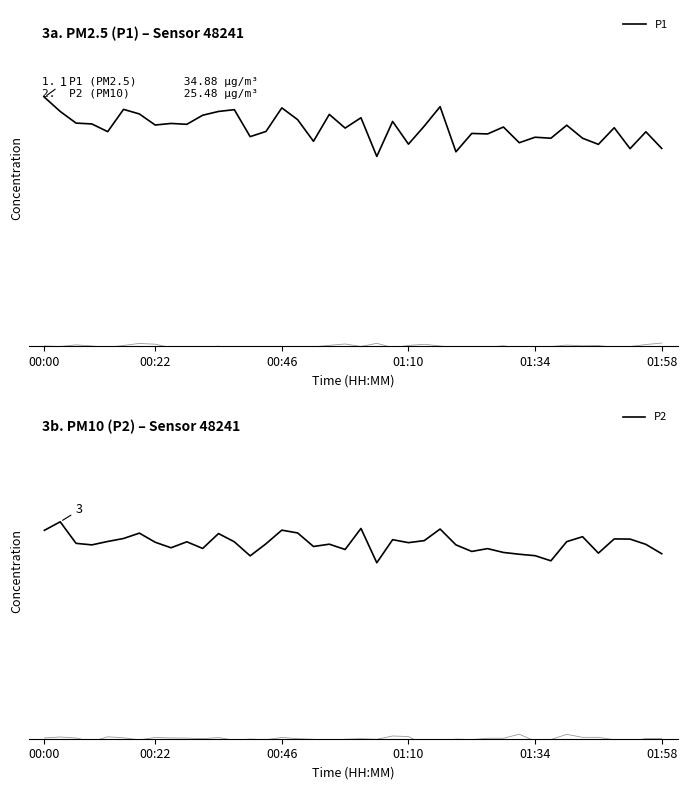

Rank the series by their average value, from highest to lowest.

P1, P2